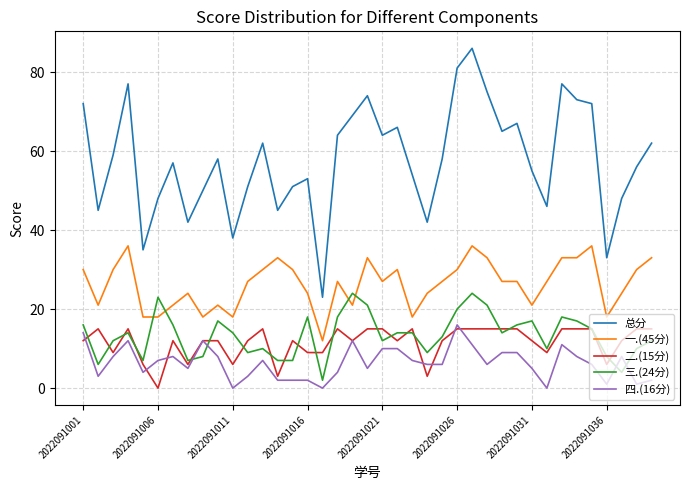

What are all the series names shown in the legend?

总分, 一.(45分), 二.(15分), 三.(24分), 四.(16分)